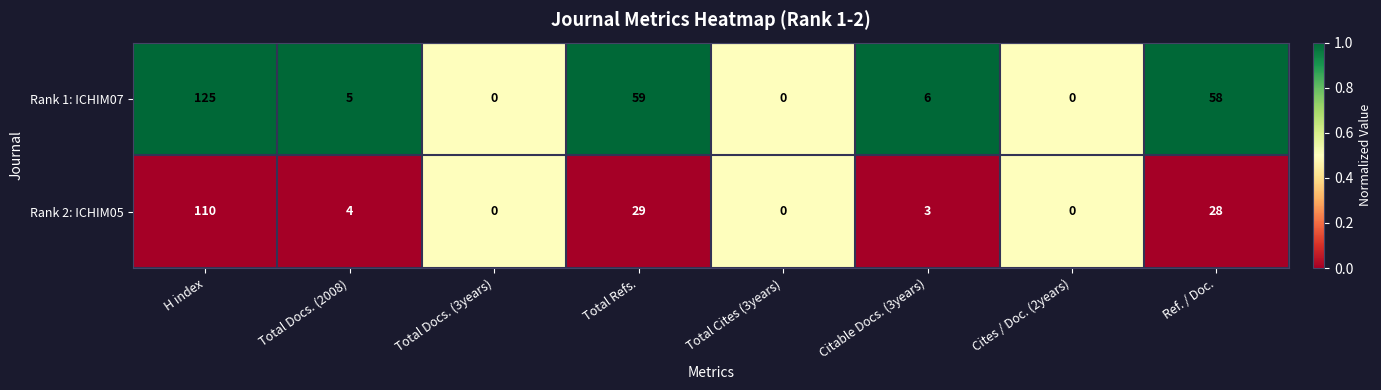

Rank the series by their average value, from highest to lowest.

Rank 1: ICHIM07, Rank 2: ICHIM05